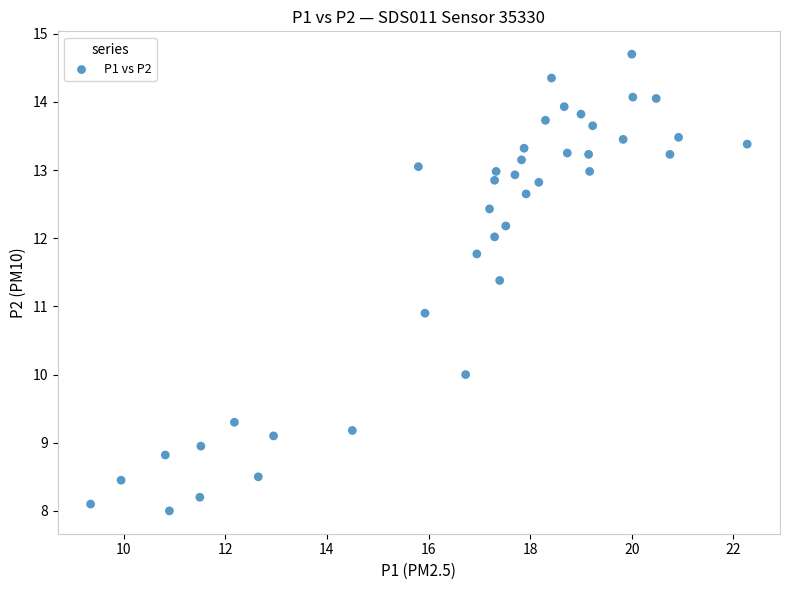

What Y value in the scatter plot is closest to 11?

10.9